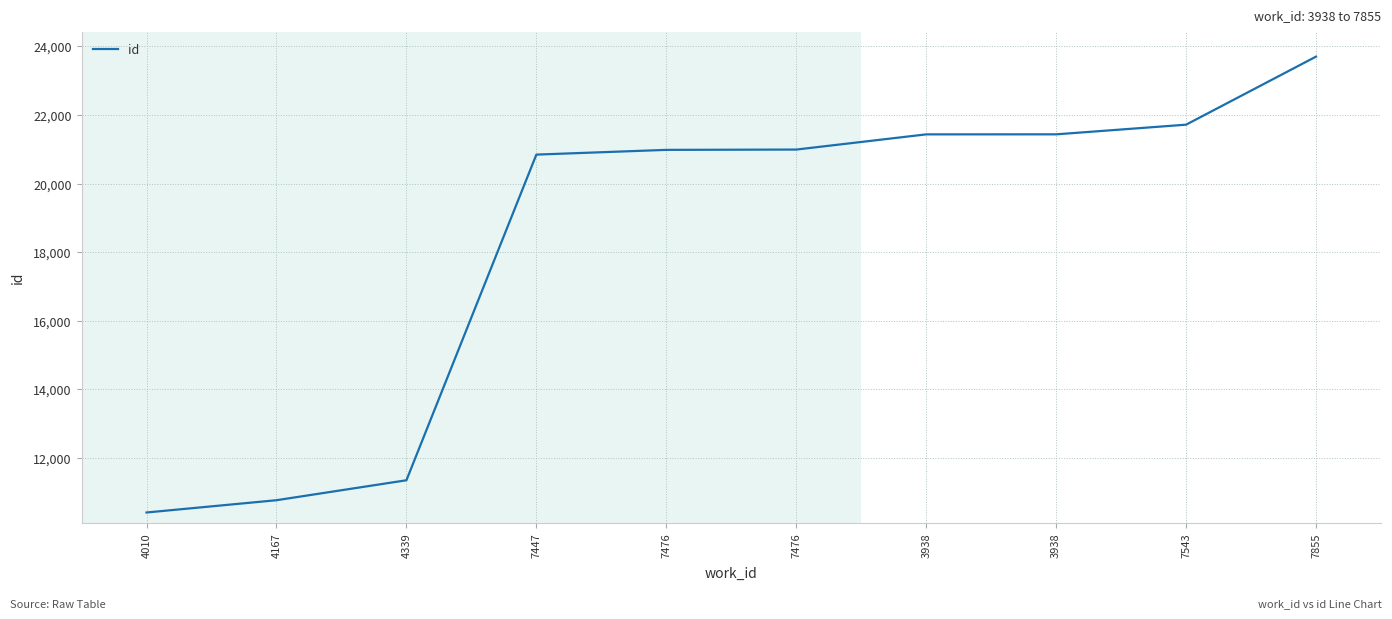

What is the difference between the values at 4010 and 4167?

358